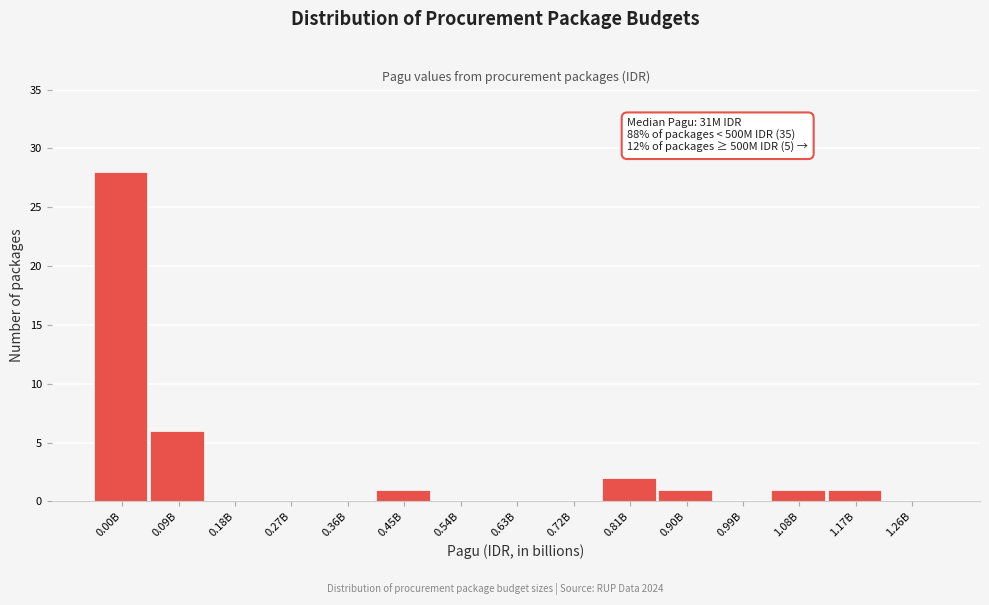

Reading left to right, transcribe all the data shown in this chart.

0.00B=28	0.09B=6	0.18B=0	0.27B=0	0.36B=0	0.45B=1	0.54B=0	0.63B=0	0.72B=0	0.81B=2	0.90B=1	0.99B=0	1.08B=1	1.17B=1	1.26B=0